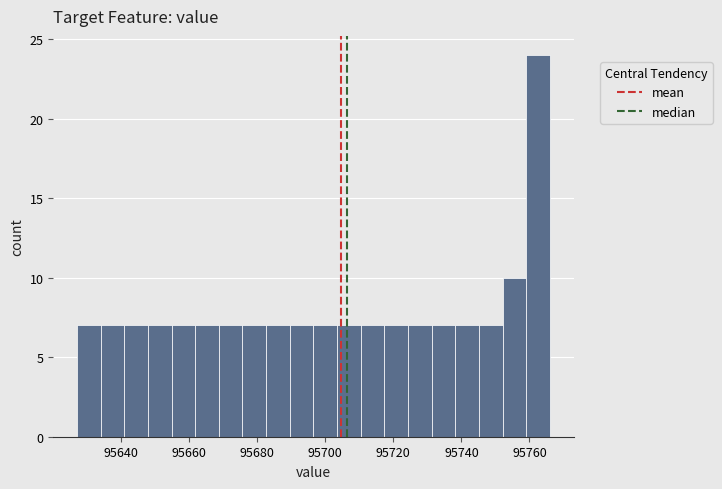

Around what value on the x-axis is the tallest bar? Give the approximate position of its centre, as read against the axis.

95762